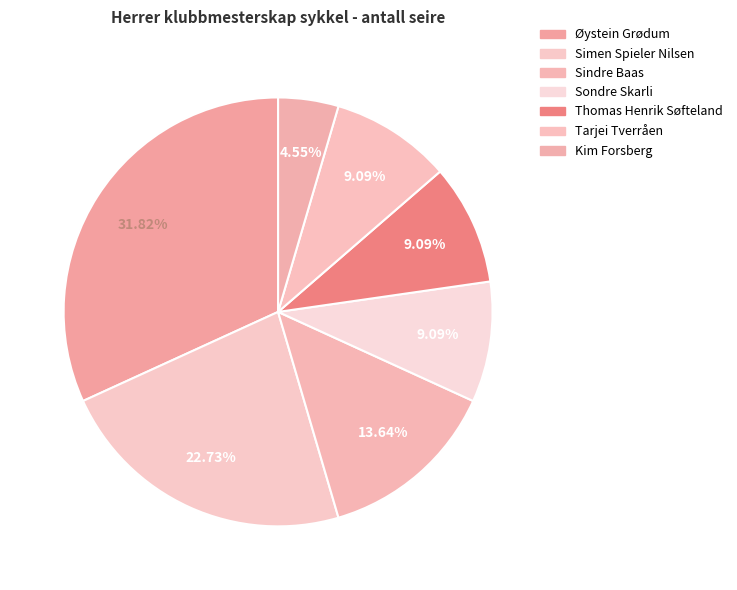

How many slices are in this pie chart?

7